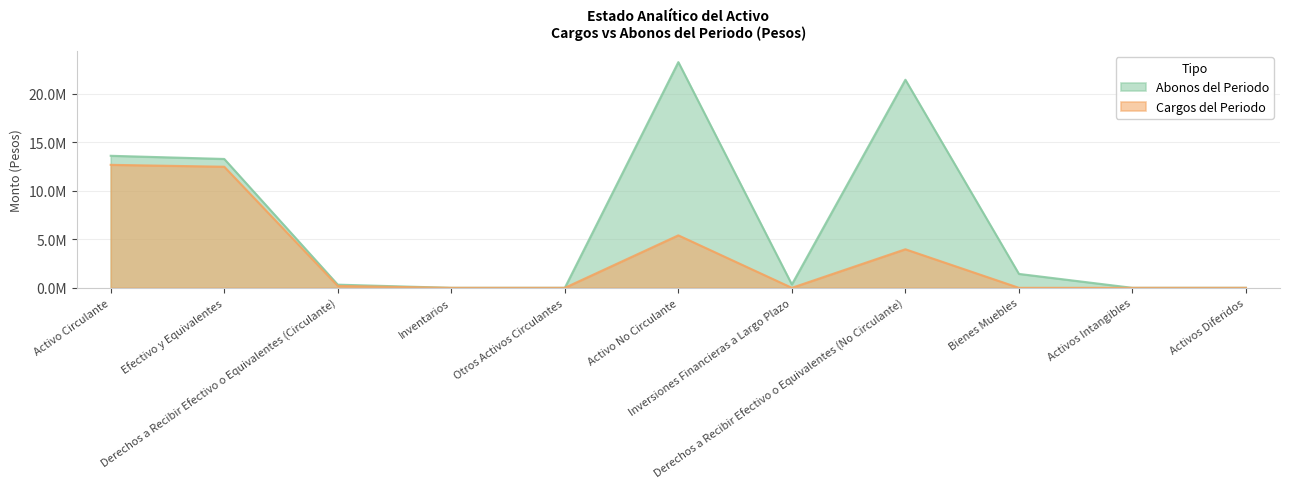

At which label is Abonos del Periodo closest to 11627519?

Efectivo y Equivalentes